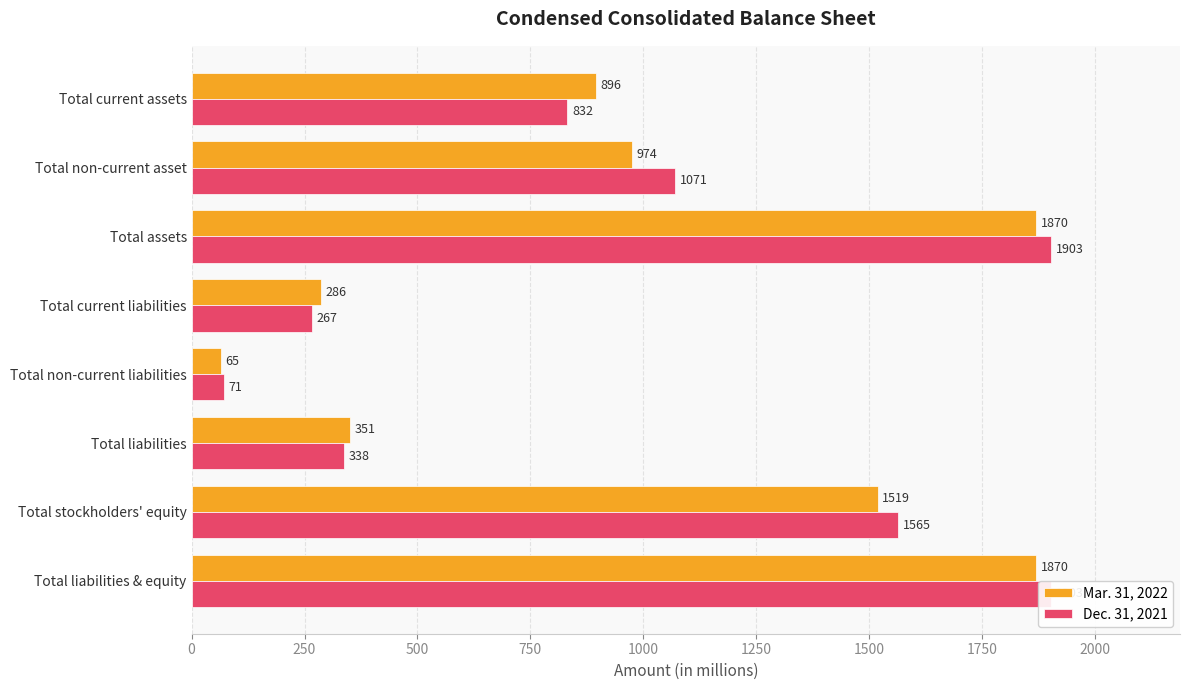

Is it true that Dec. 31, 2021 equals 1118 at Total liabilities & equity?

False